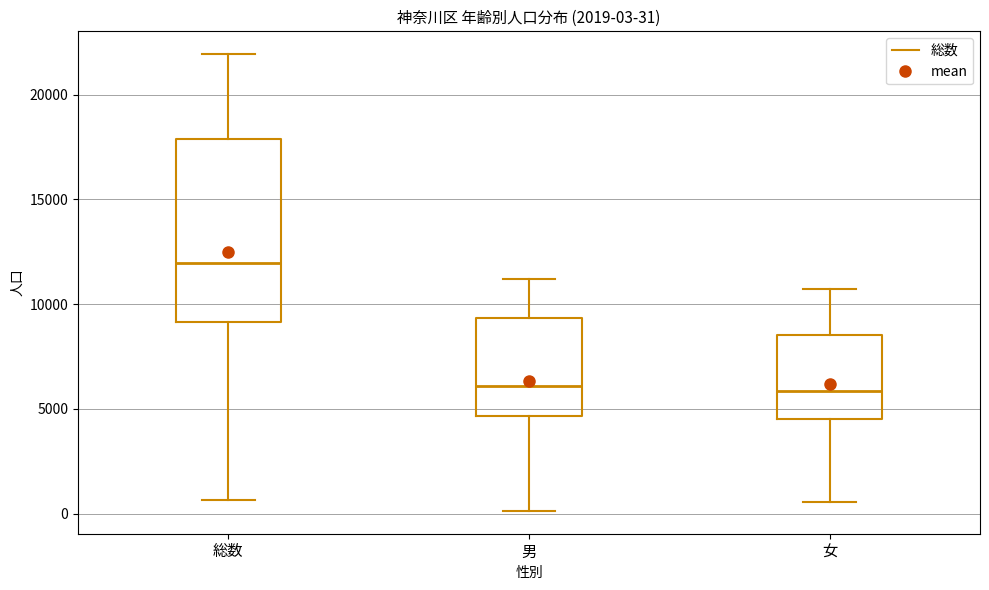

Which box is the tallest, from its lower edge to its upper edge?

総数